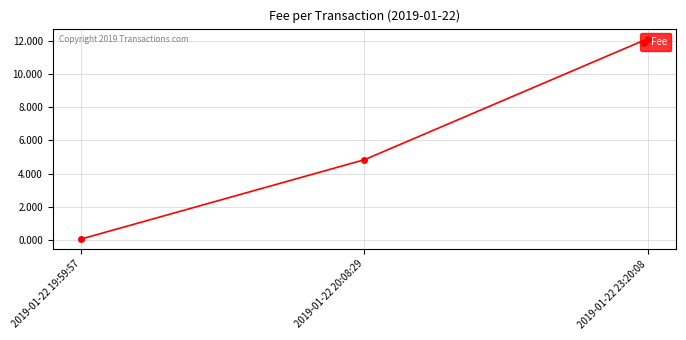

What is the sum of all values?

17.0